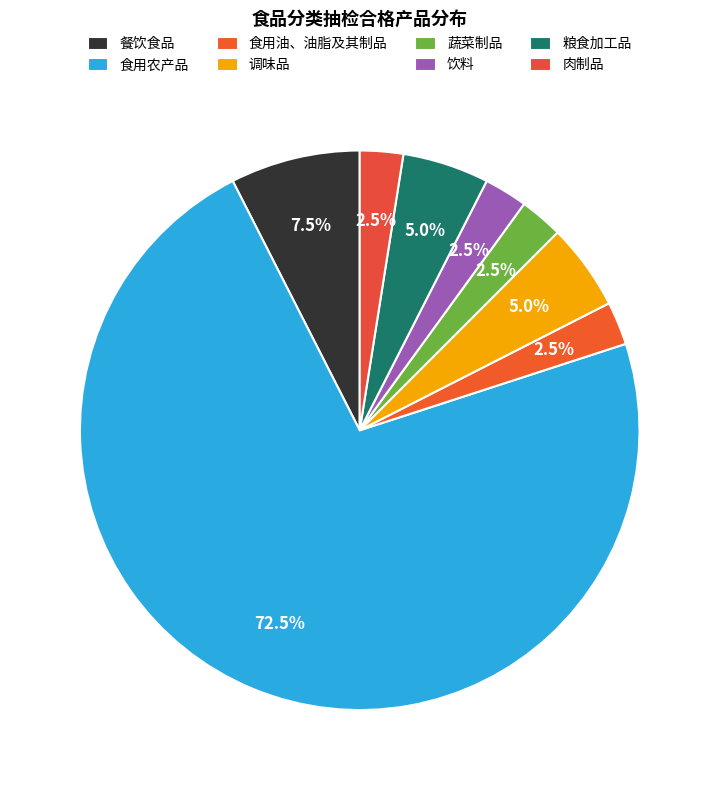

Is 蔬菜制品 the majority of the pie?

No